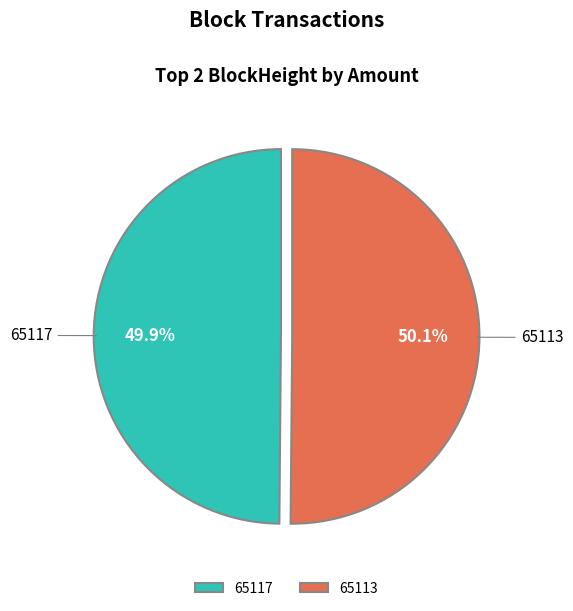

Count the number of slices in the pie.

2